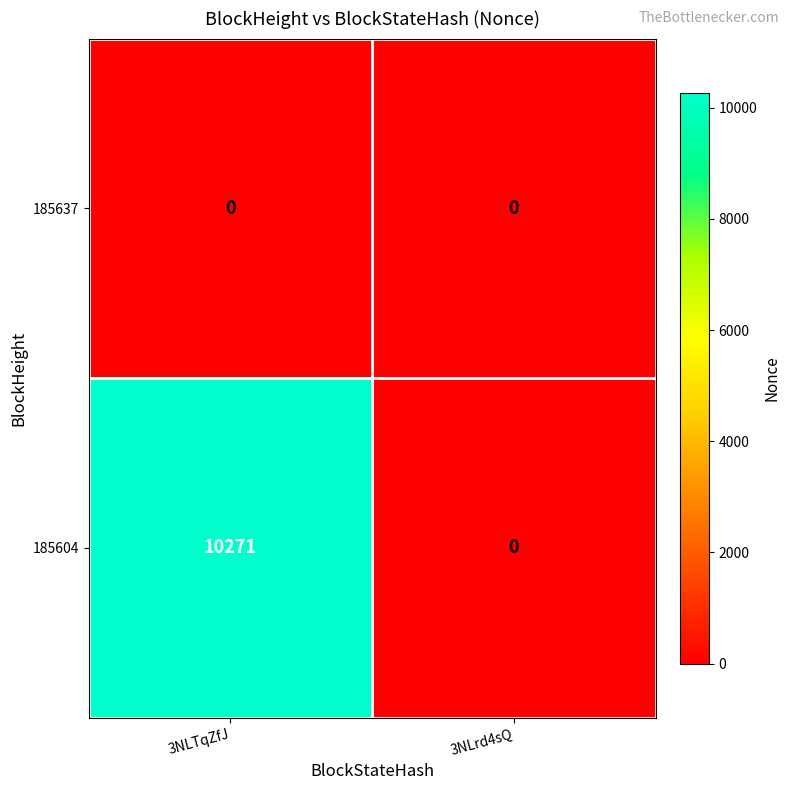

What is the average value of the 185604 series?

5136